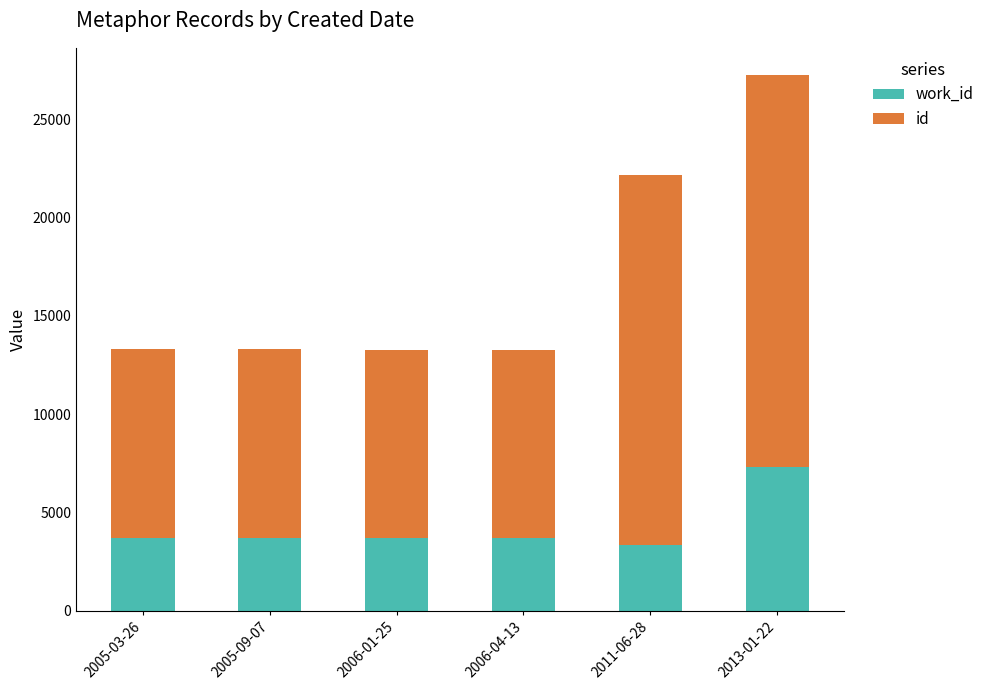

At which category is the sum across all series the highest?

2013-01-22